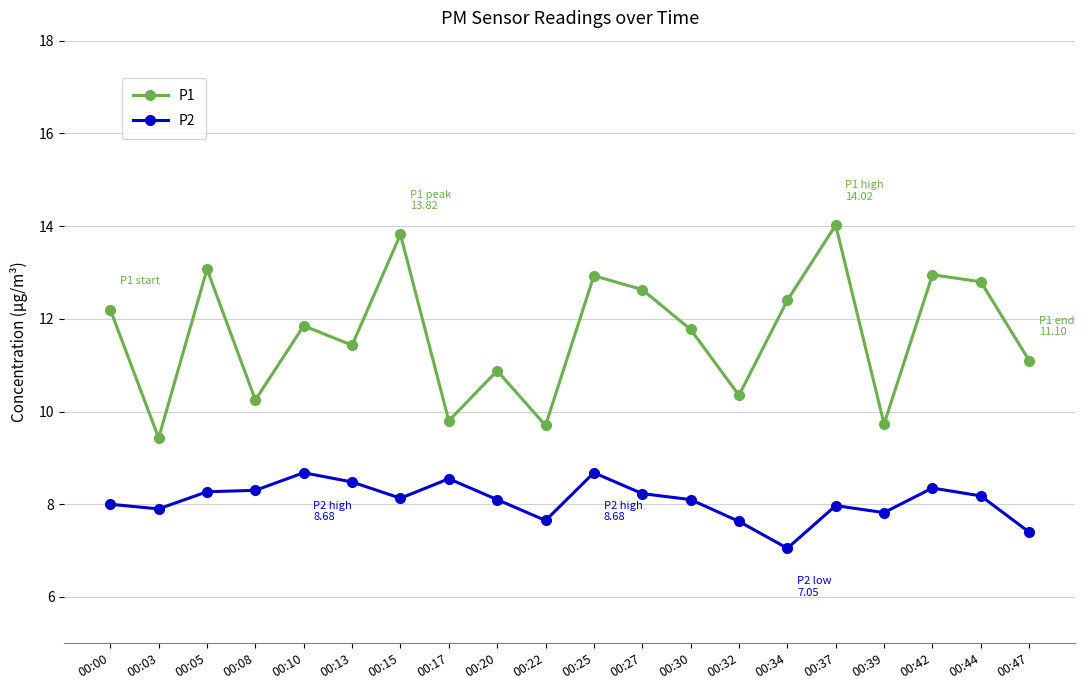

Rank the series at 00:44 from highest to lowest value.

P1, P2